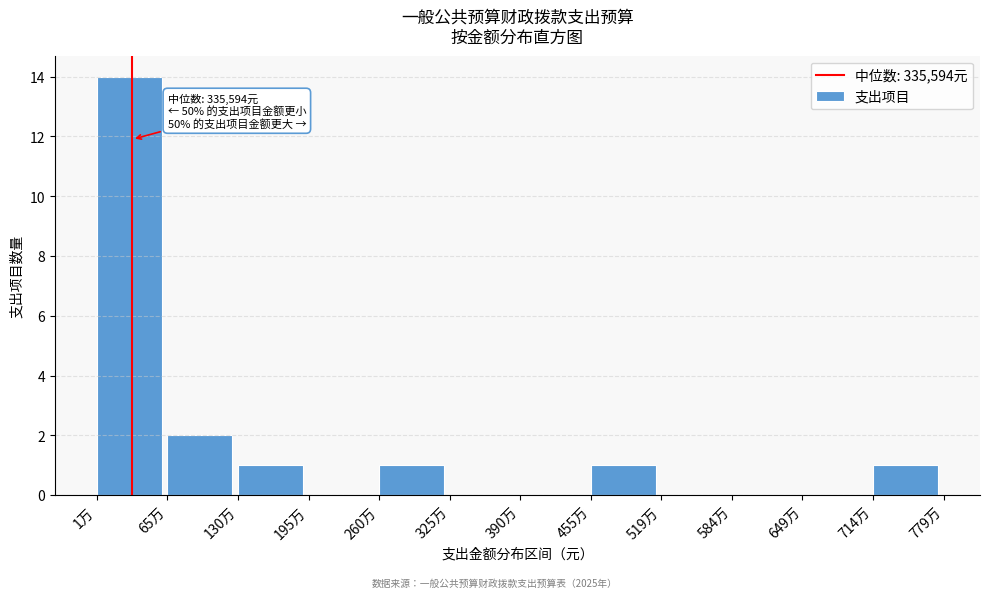

Reading right to left, what are all the values shown in this chart?

714万=1	649万=0	584万=0	519万=0	455万=1	390万=0	325万=0	260万=1	195万=0	130万=1	65万=2	1万=14